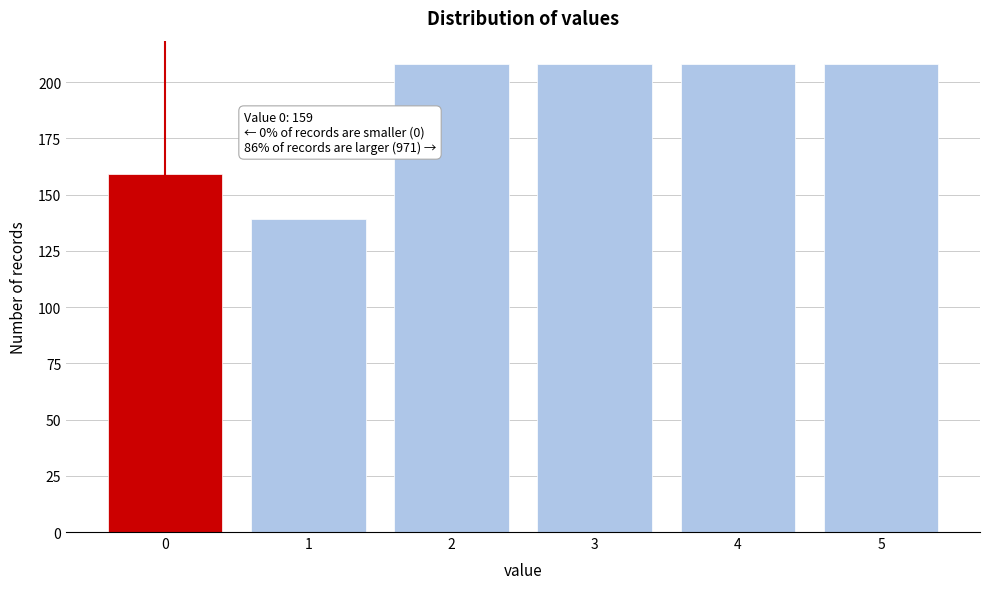

Reading right to left, list all the values displayed in this chart.

208	208	208	208	139	159